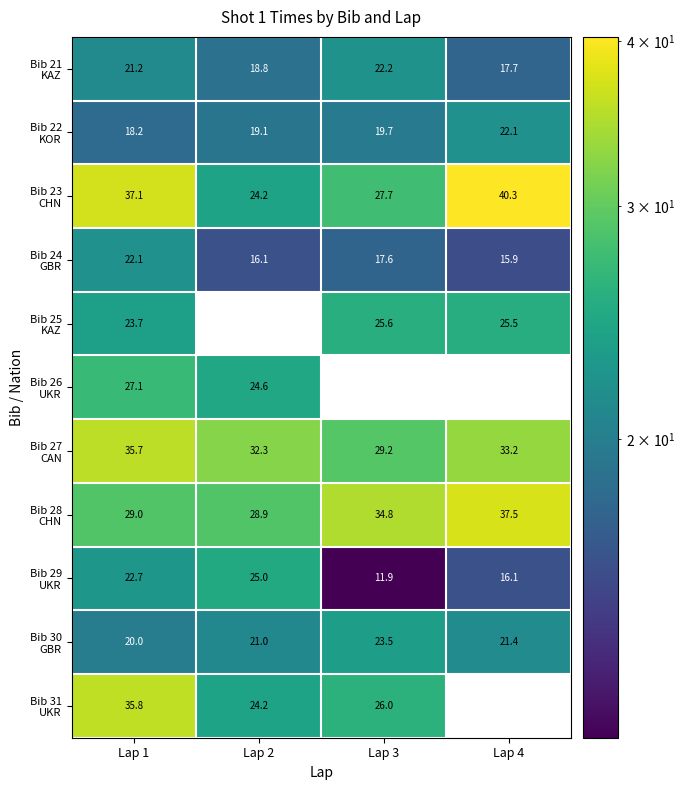

What is the total value across all series at Lap 1?

292.6